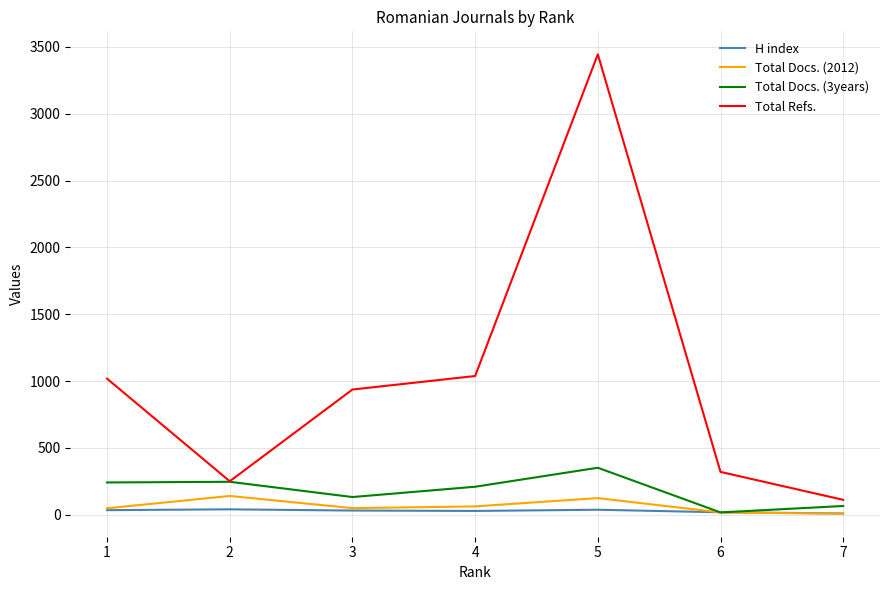

True or false: Total Docs. (2012) and Total Refs. intersect in this chart.

False